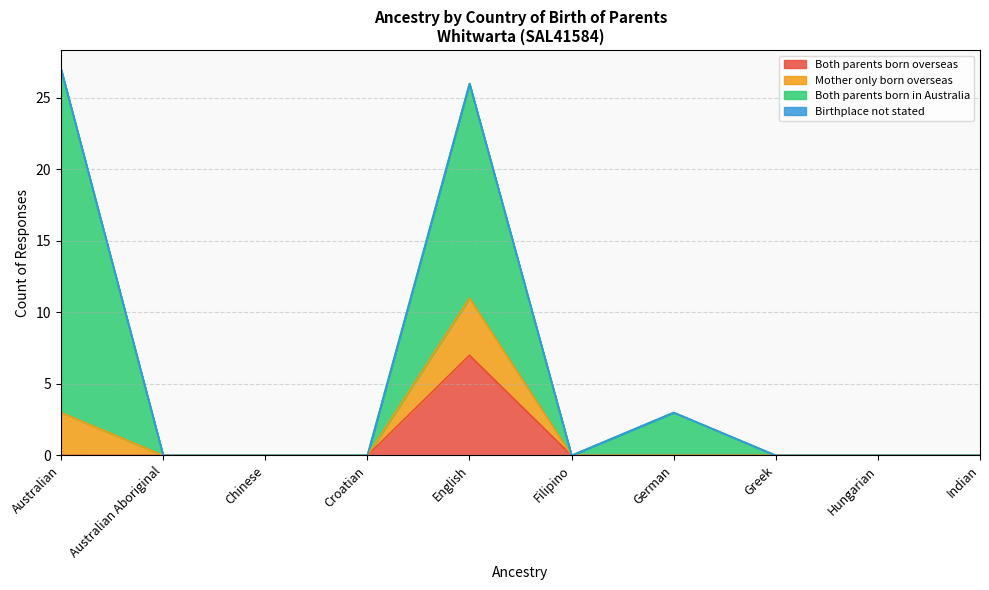

At which category does Both parents born overseas reach its first local peak?

English